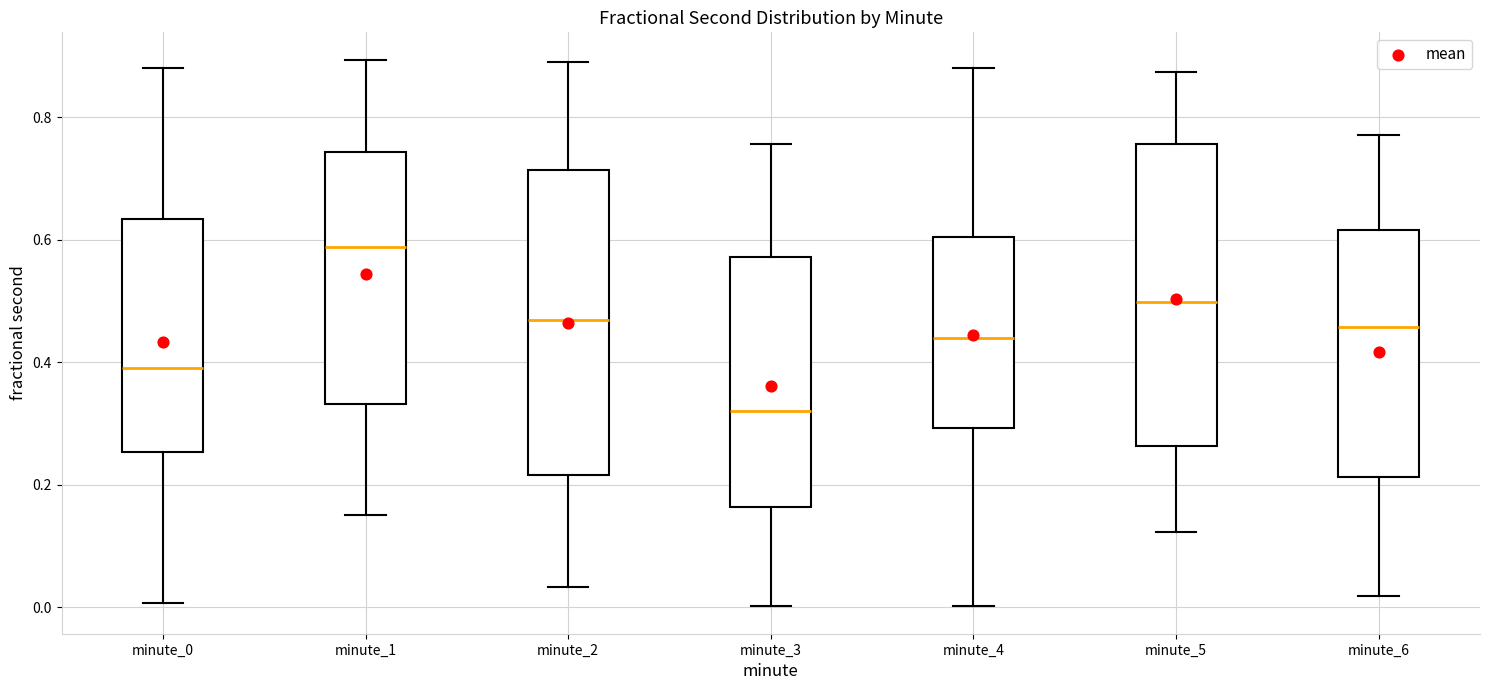

Reading left to right, read every box against the y-axis: the position of its median line, the range the box covers, and the ends of its whiskers. The values are not printed on the chart, so give them approximately, as read against the axis.

minute_0: median 0.40, box 0.26 to 0.64, whiskers 0.00 to 0.88
minute_1: median 0.58, box 0.34 to 0.74, whiskers 0.16 to 0.90
minute_2: median 0.46, box 0.22 to 0.72, whiskers 0.04 to 0.90
minute_3: median 0.32, box 0.16 to 0.58, whiskers 0.00 to 0.76
minute_4: median 0.44, box 0.30 to 0.60, whiskers 0.00 to 0.88
minute_5: median 0.50, box 0.26 to 0.76, whiskers 0.12 to 0.88
minute_6: median 0.46, box 0.22 to 0.62, whiskers 0.02 to 0.78